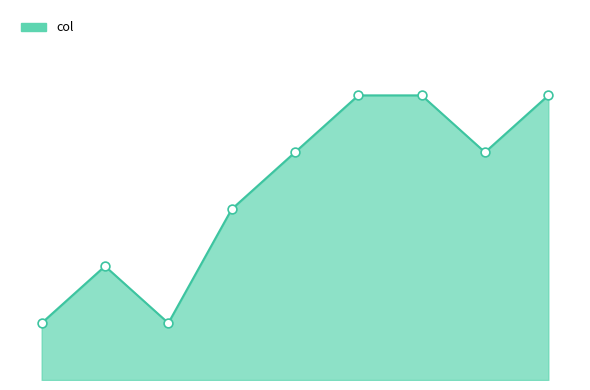

Does the chart have visible grid lines?

No